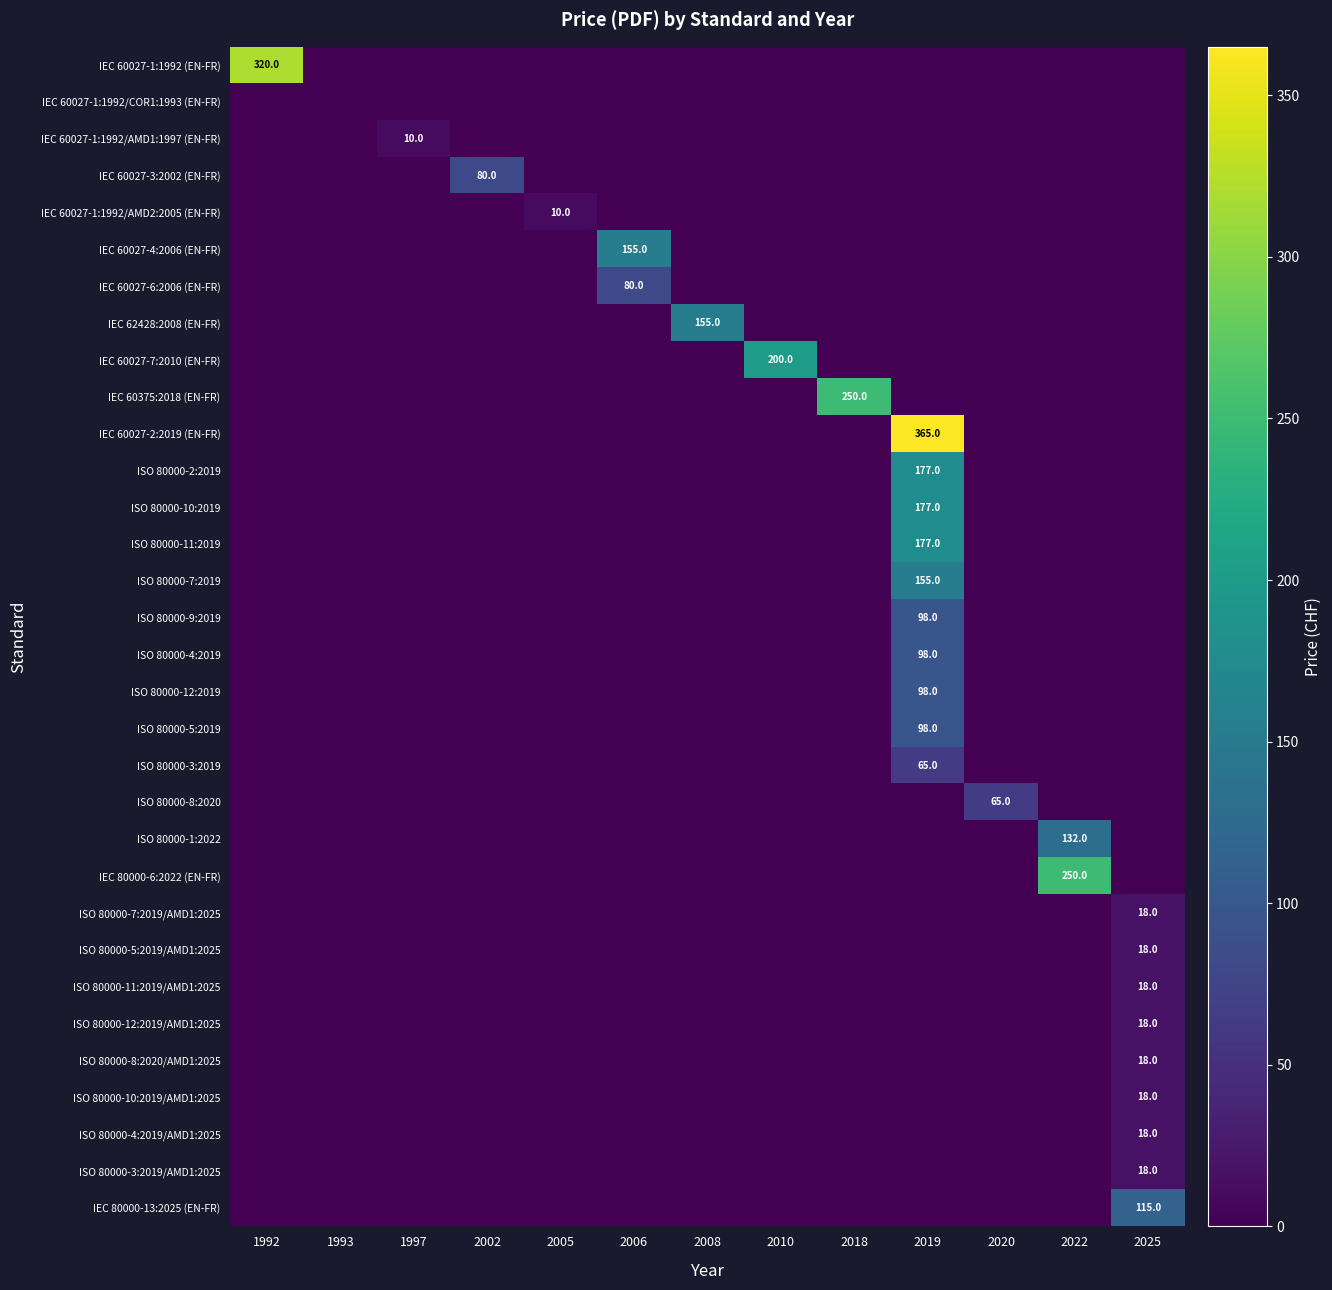

List the labels in order of ISO 80000-11:2019 value, smallest first.

1992, 1993, 1997, 2002, 2005, 2006, 2008, 2010, 2018, 2020, 2022, 2025, 2019